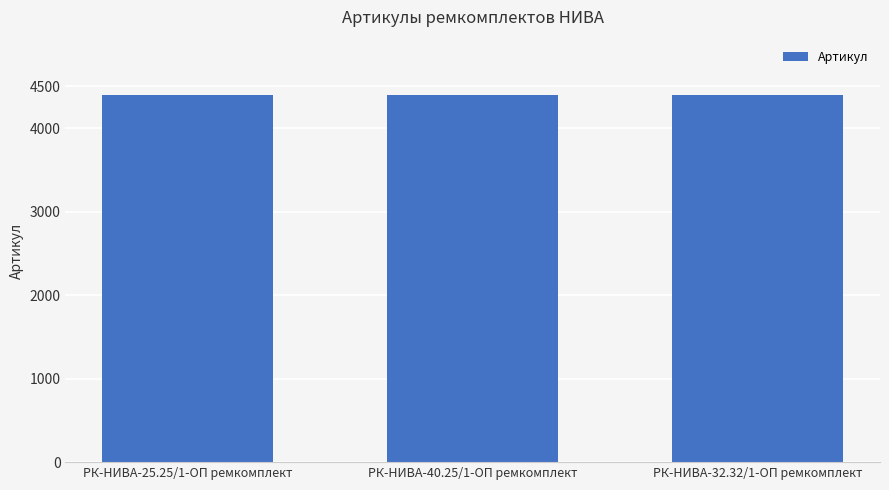

What is the average value?

4399